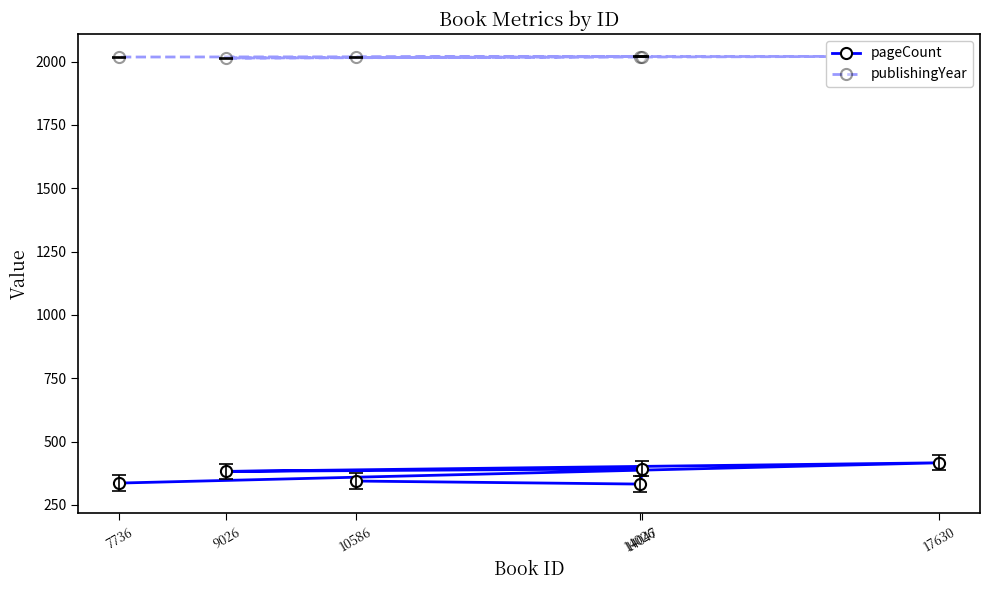

The value of publishingYear at 17630 is 2021. True or false?

True